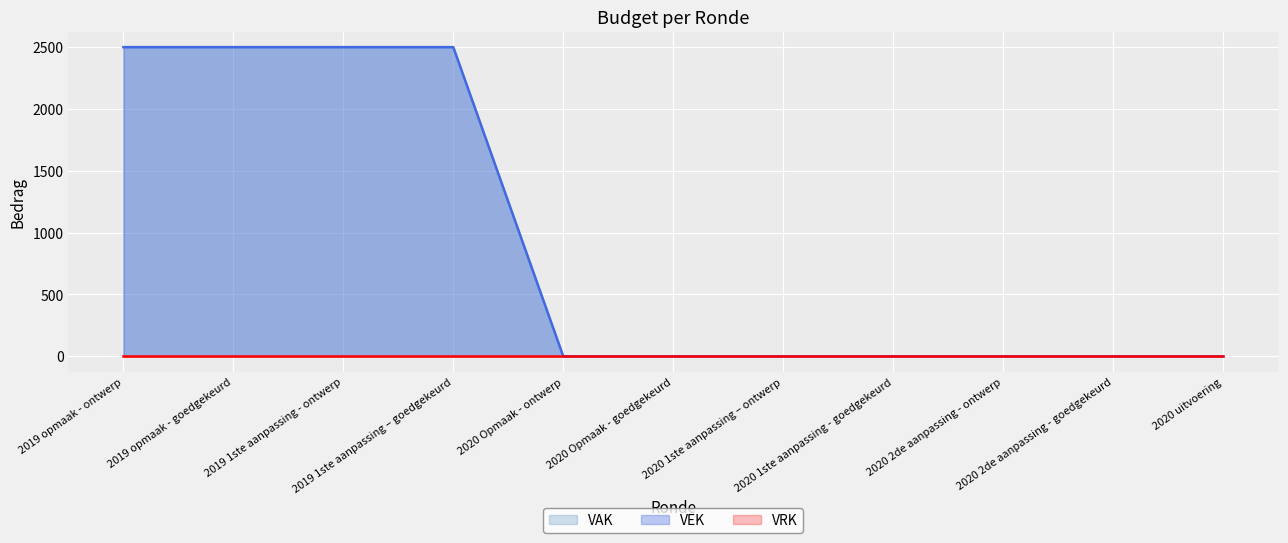

List the labels in order of value, smallest first.

2020 Opmaak - ontwerp, 2020 Opmaak - goedgekeurd, 2020 1ste aanpassing – ontwerp, 2020 1ste aanpassing - goedgekeurd, 2020 2de aanpassing - ontwerp, 2020 2de aanpassing - goedgekeurd, 2020 uitvoering, 2019 opmaak - ontwerp, 2019 opmaak - goedgekeurd, 2019 1ste aanpassing - ontwerp, 2019 1ste aanpassing – goedgekeurd